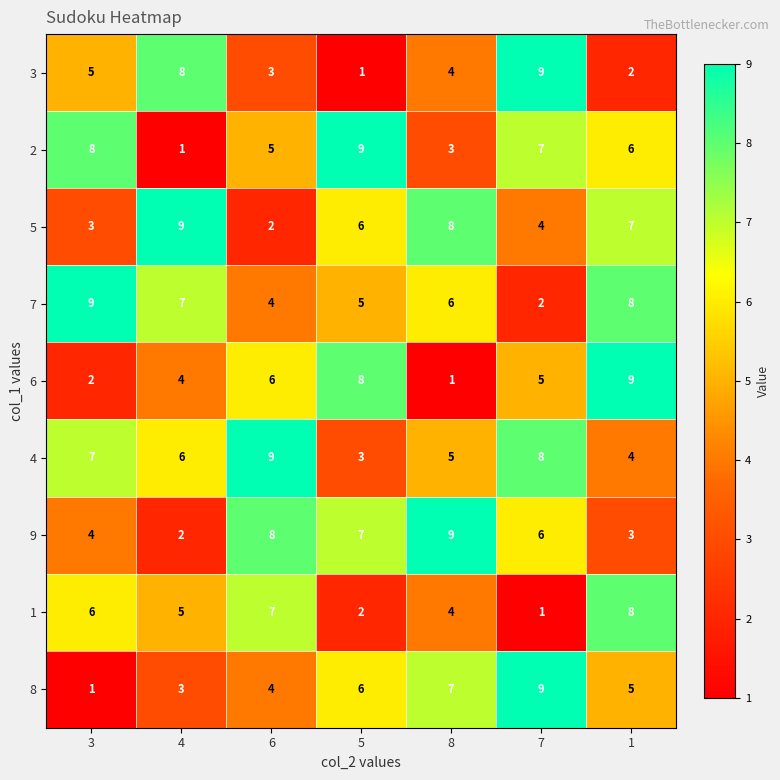

At which category is the sum across all series the highest?

1